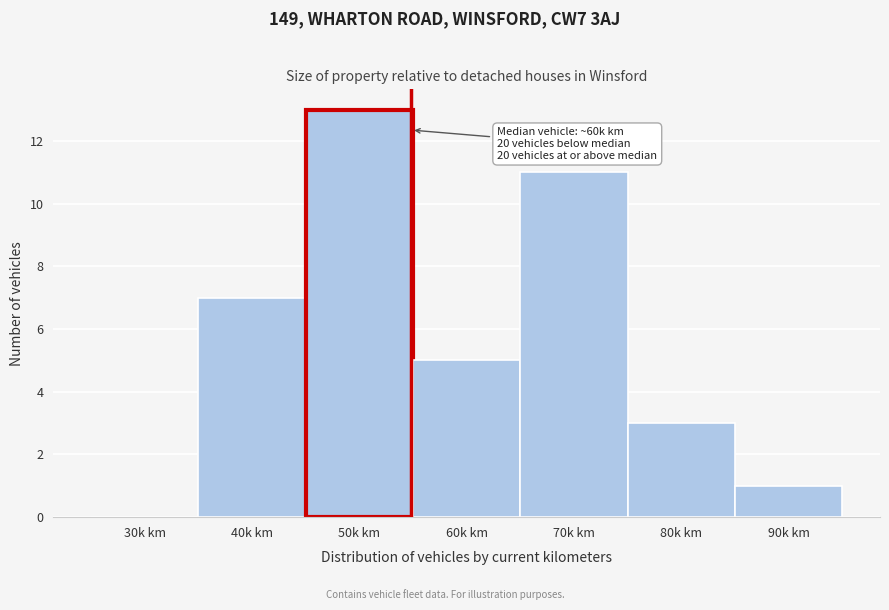

Reading right to left, transcribe all the data shown in this chart.

90k km=1	80k km=3	70k km=11	60k km=5	50k km=13	40k km=7	30k km=0